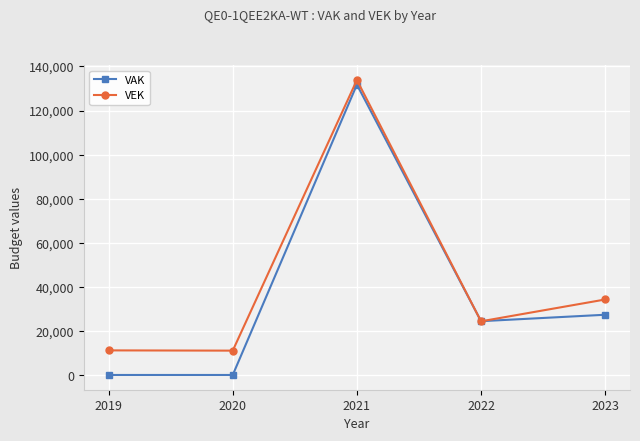

At which category does VAK reach its first local peak?

2021